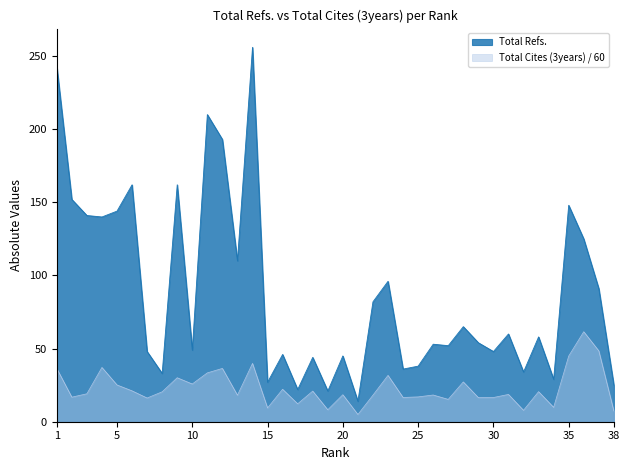

True or false: Total Refs. and Total Cites (3years) intersect in this chart.

False